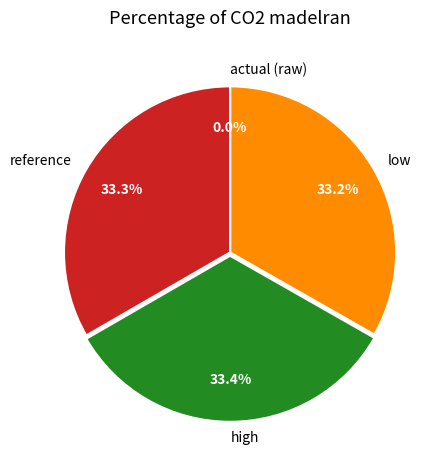

How much of the chart is everything except reference?

66.7%